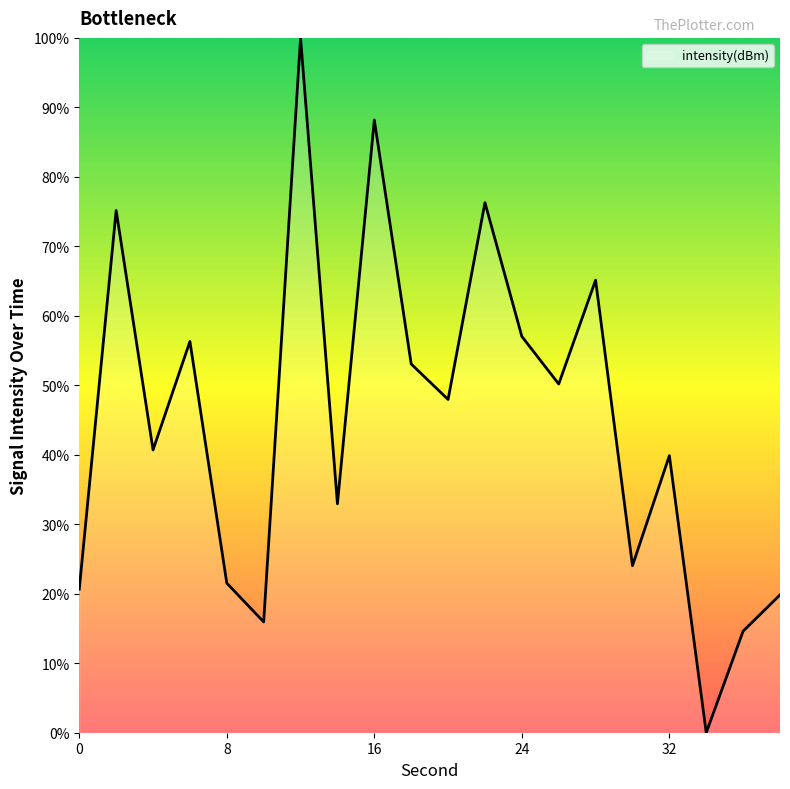

What is the difference between the maximum and minimum values?

100.0